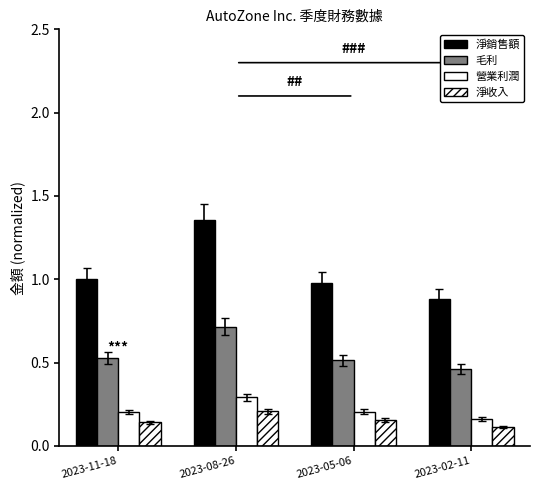

Which series changed the most between 2023-08-26 and 2023-05-06?

淨銷售額